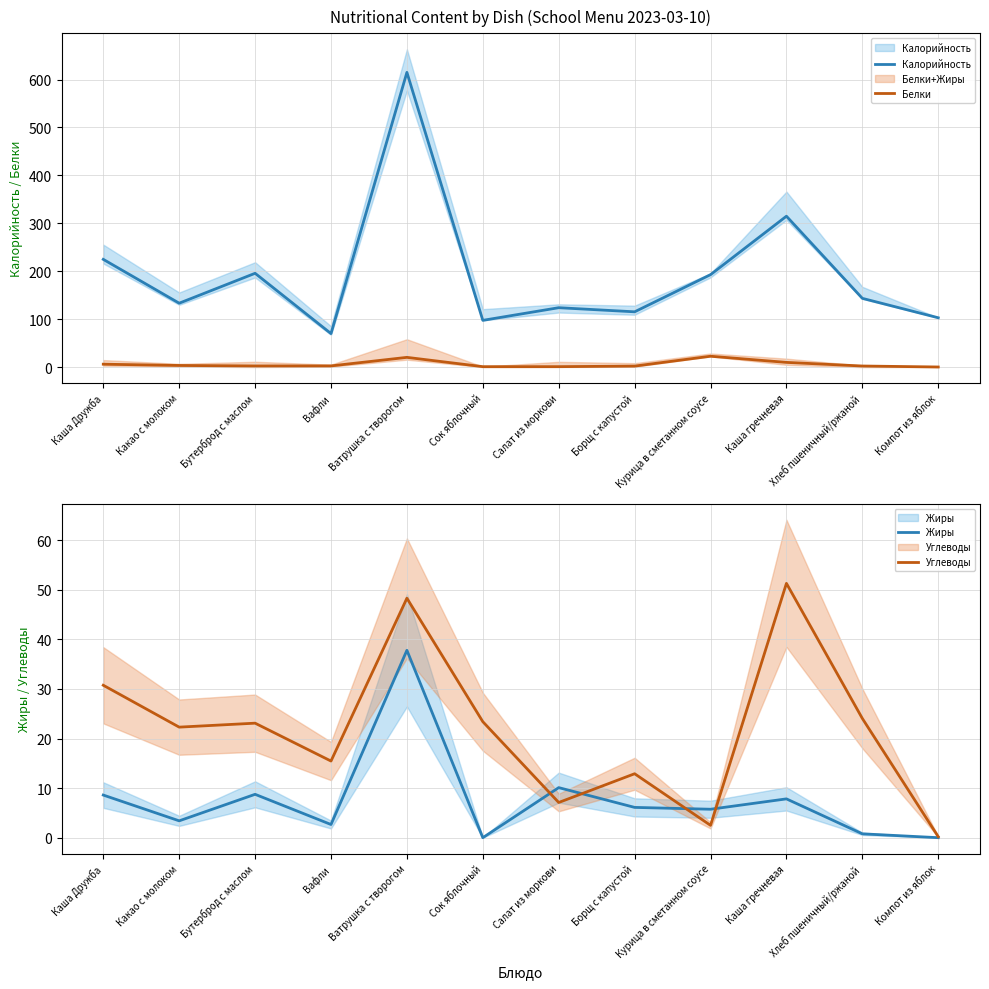

Which series has the widest spread of values?

Калорийность